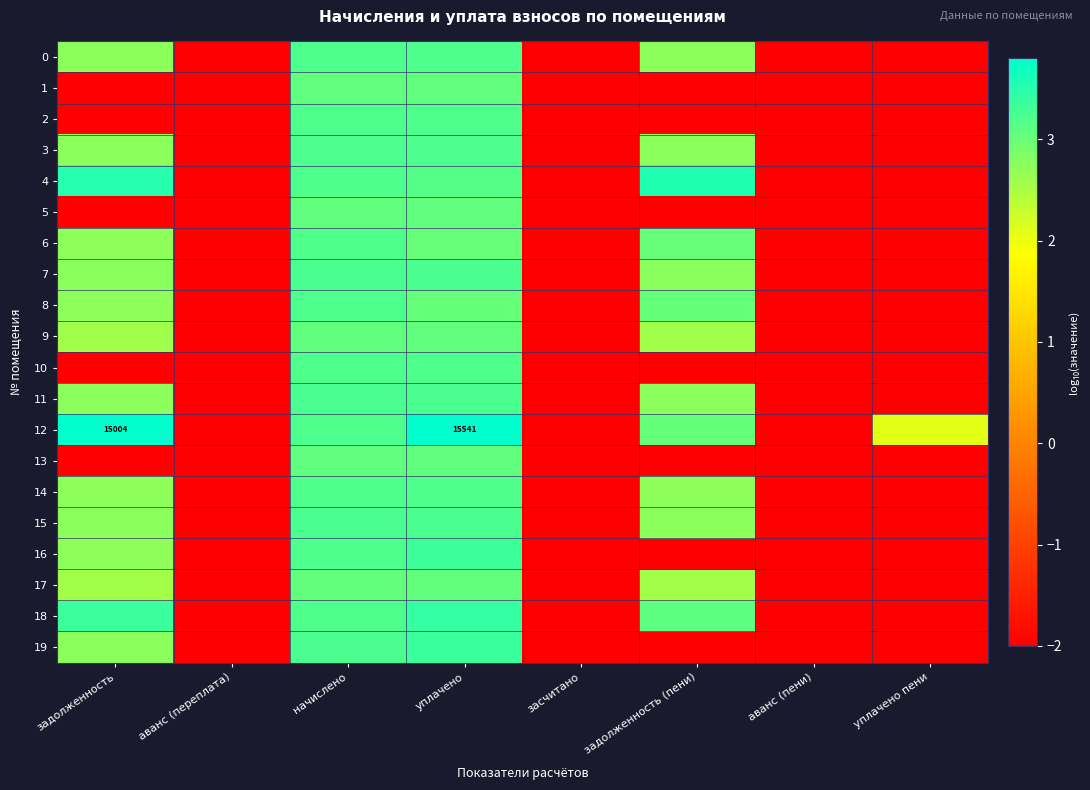

Count the number of categories in the chart.

8